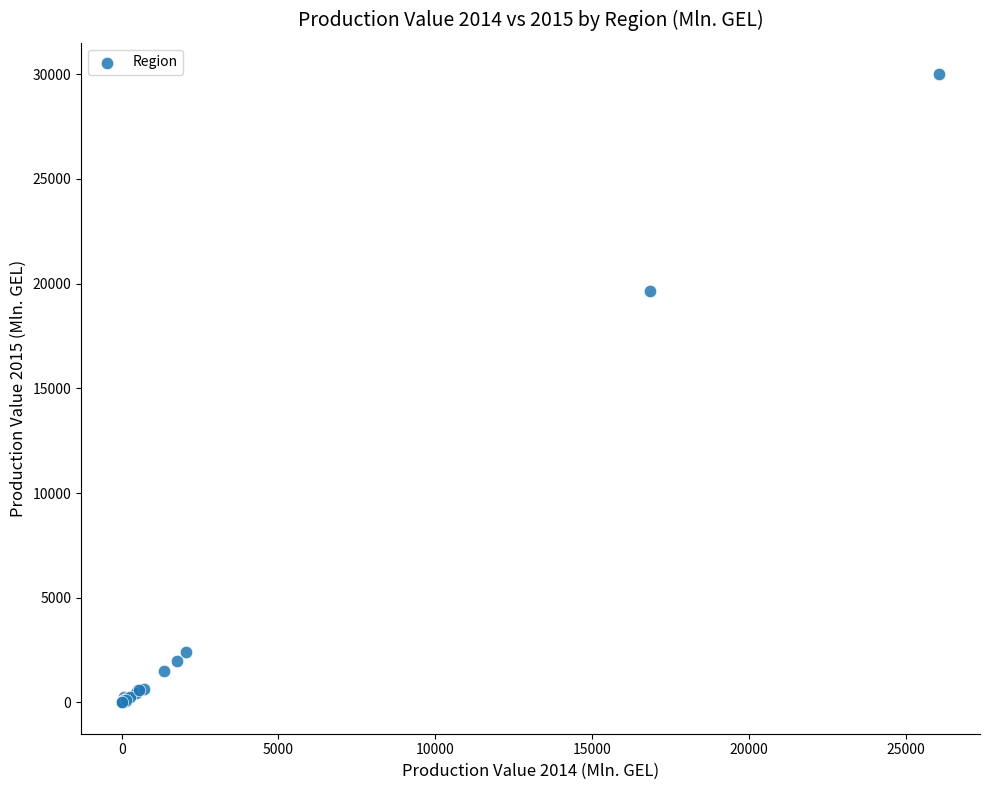

What Y value in the scatter plot is closest to 15000?

19648.9